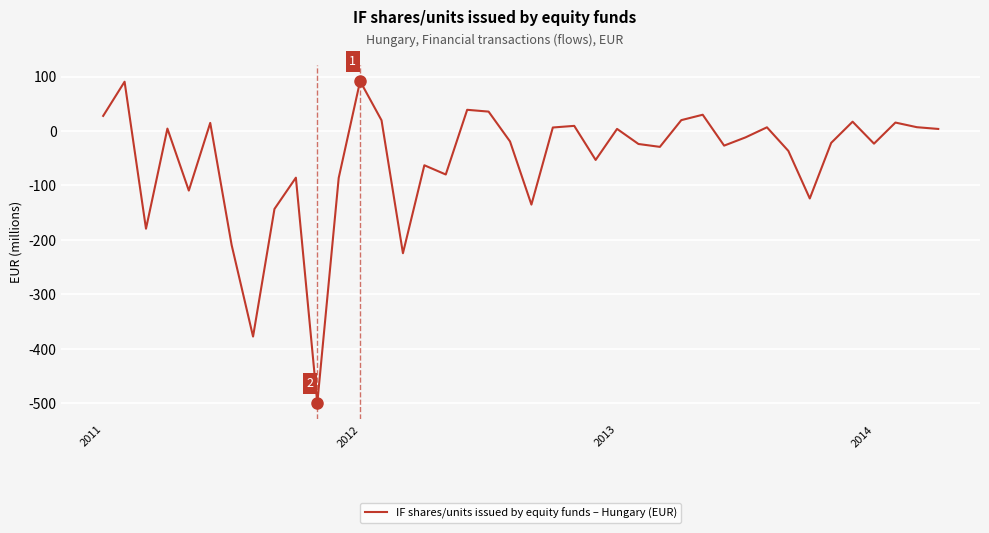

Is this an area chart (filled region under the line)?

No